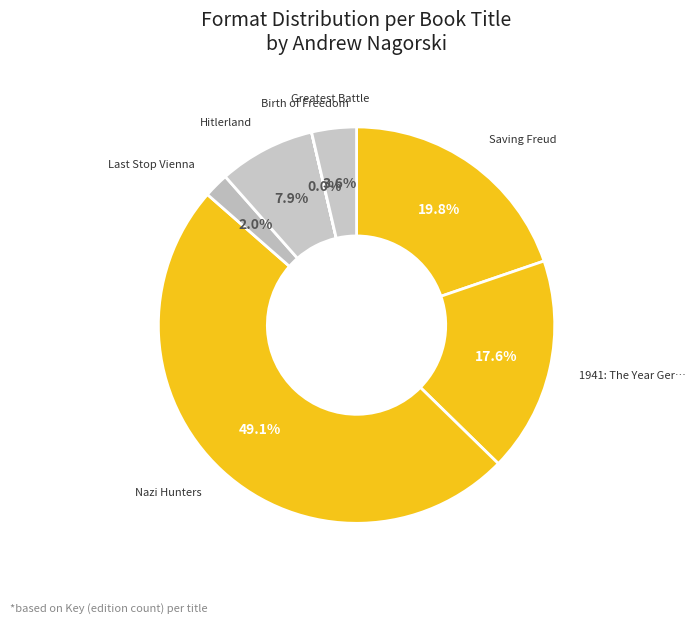

How many segments does this pie chart have?

7